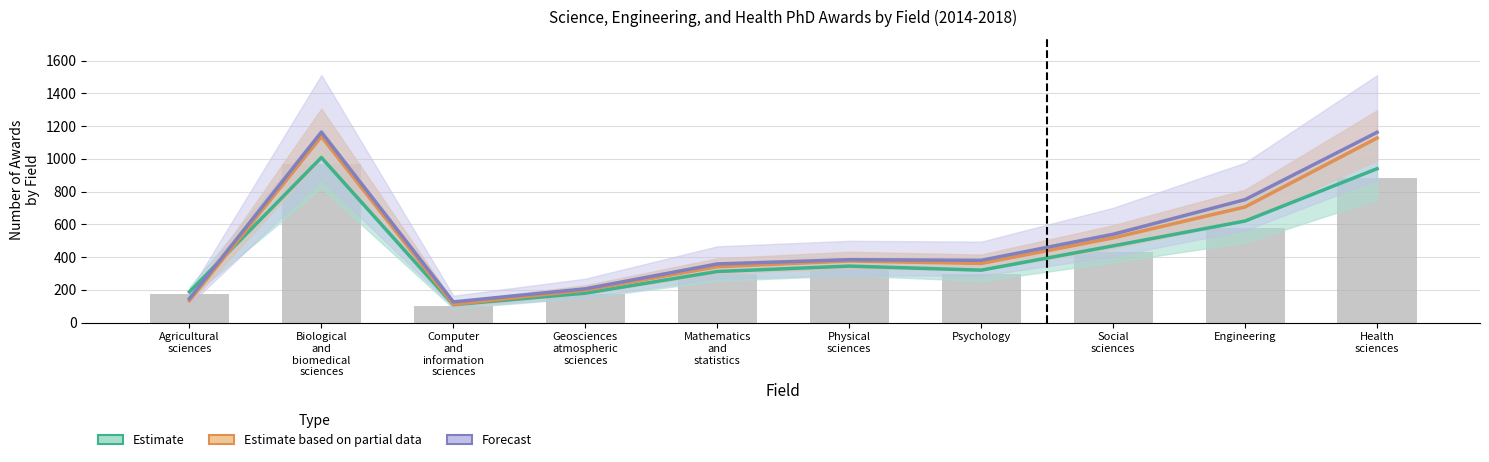

Rank the series at Agricultural
sciences from lowest to highest value.

Estimate based on partial data, Forecast, 2014 (base), Estimate